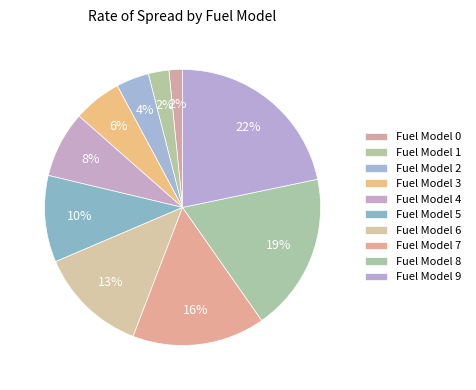

How many segments does this pie chart have?

10